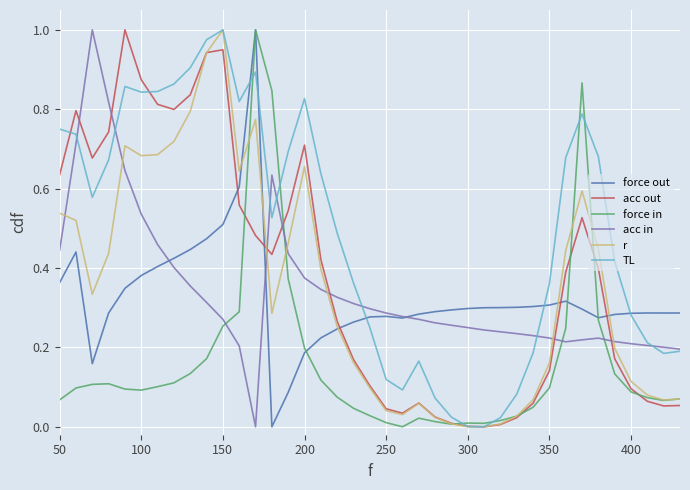

Which series has the largest total across all categories?

TL